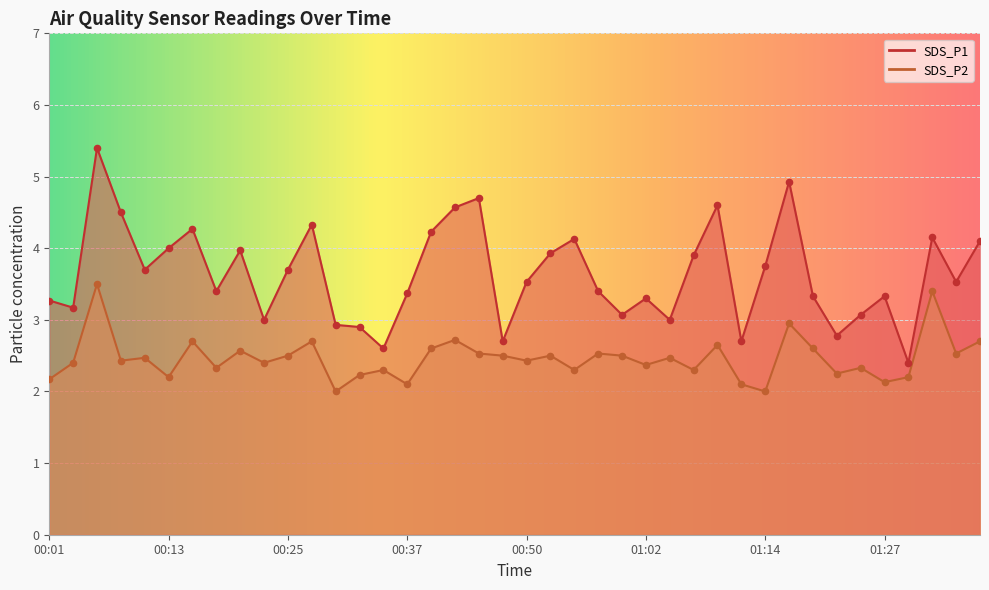

Which series contains the highest Y value?

SDS_P1